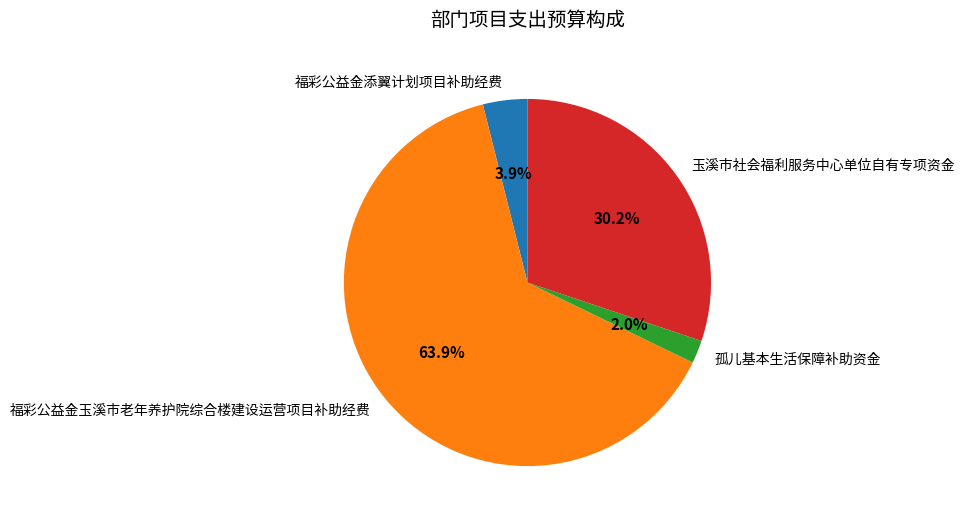

What percentage is the 玉溪市社会福利服务中心单位自有专项资金 slice, to the nearest percent?

30%